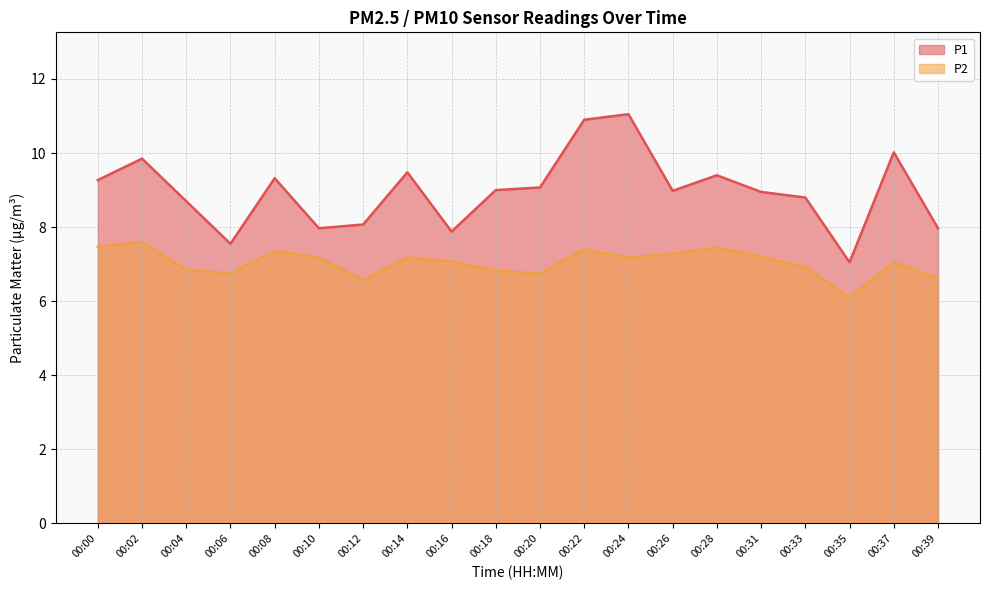

How many data points does each series have?

20